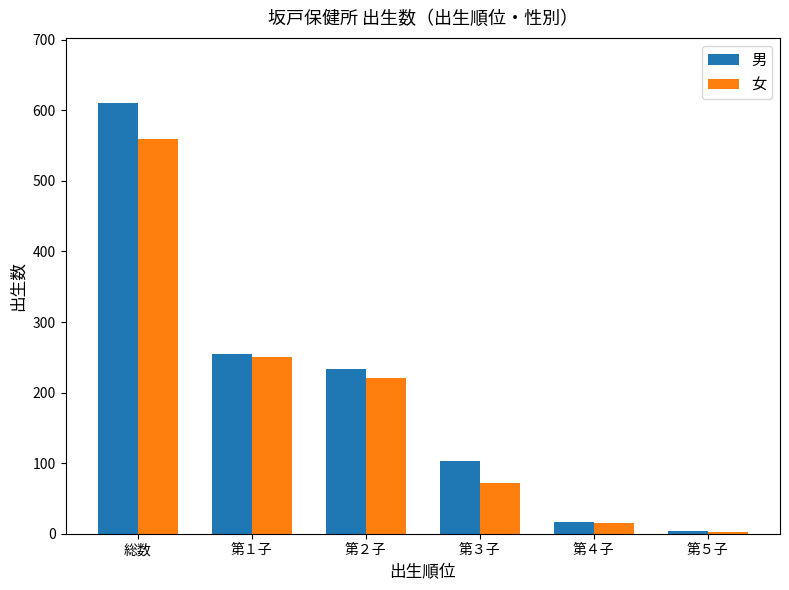

List the labels in order of 女 value, largest first.

総数, 第１子, 第２子, 第３子, 第４子, 第５子